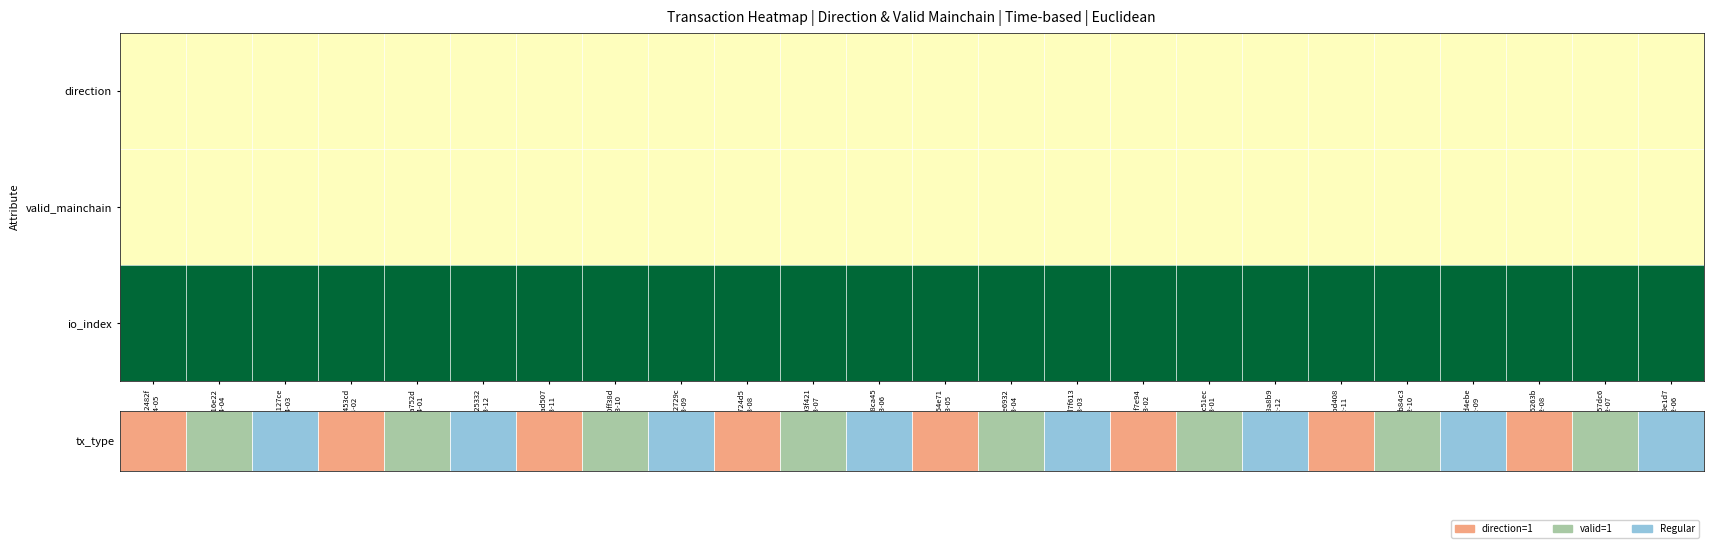

How many series are shown in this chart?

3